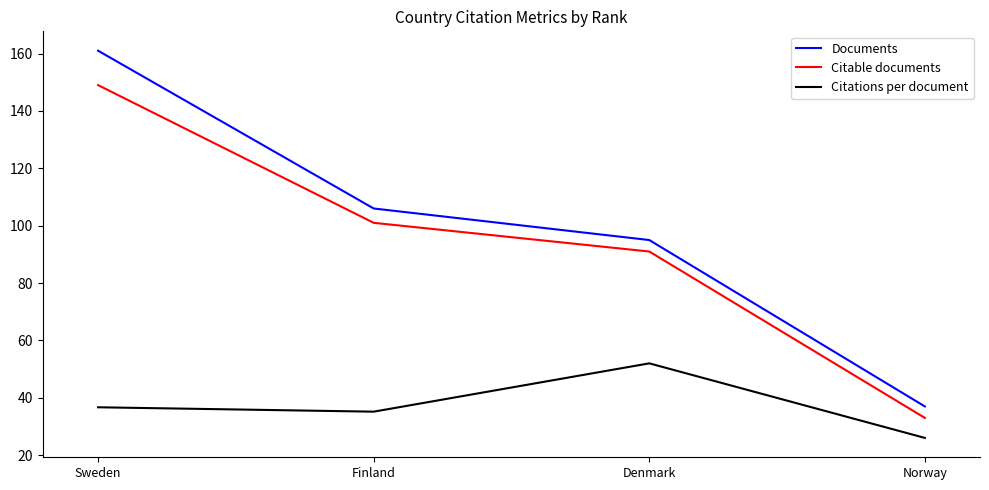

Rank the series by their maximum value, from lowest to highest.

Citations per document, Citable documents, Documents